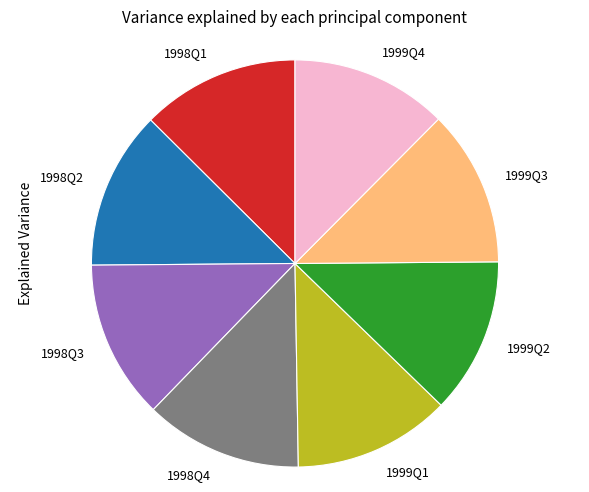

Is the sum of 1998Q4 and 1999Q1 greater than half?

No